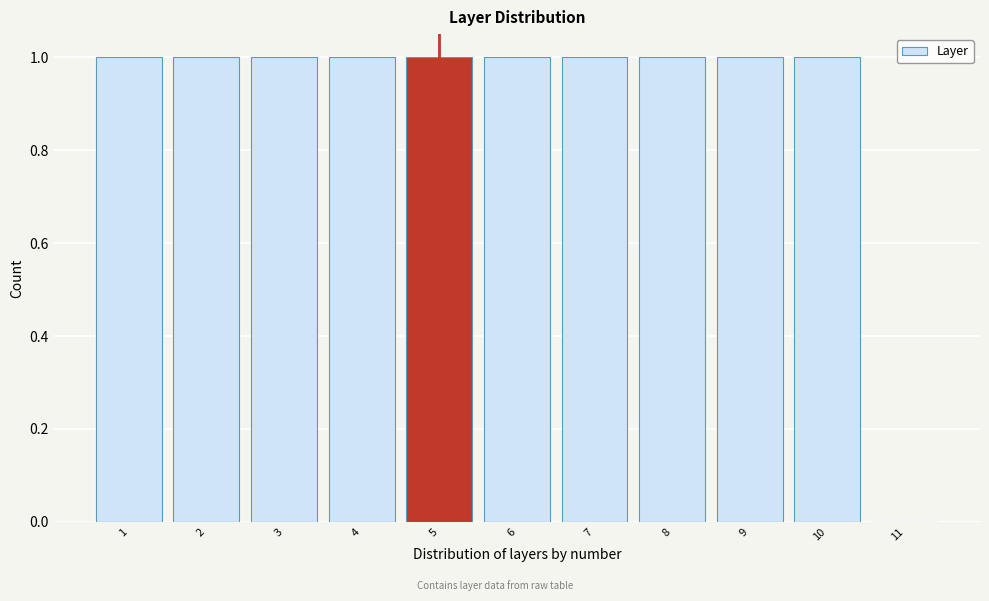

Reading left to right, transcribe this chart: for each bar, give the range it covers on the x-axis and its height. The values are not printed on the chart, so give them approximately, as read against the axis.

0.5 to 1.5: 1
1.5 to 2.5: 1
2.5 to 3.5: 1
3.5 to 4.5: 1
4.5 to 5.5: 1
5.5 to 6.5: 1
6.5 to 7.5: 1
7.5 to 8.5: 1
8.5 to 9.5: 1
9.5 to 10.5: 1
10.5 to 11.5: 0